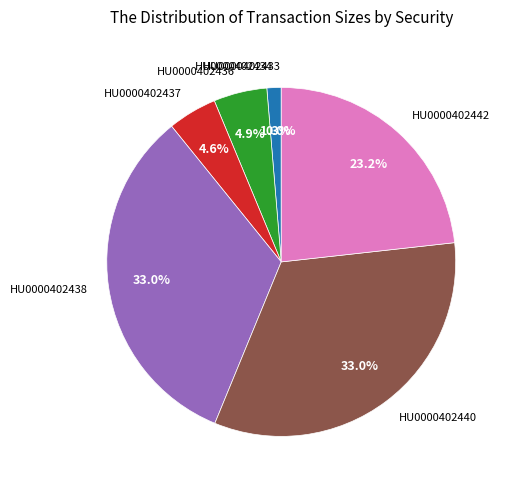

To the nearest percent, what is the difference between the largest and smallest slice percentages?

33%